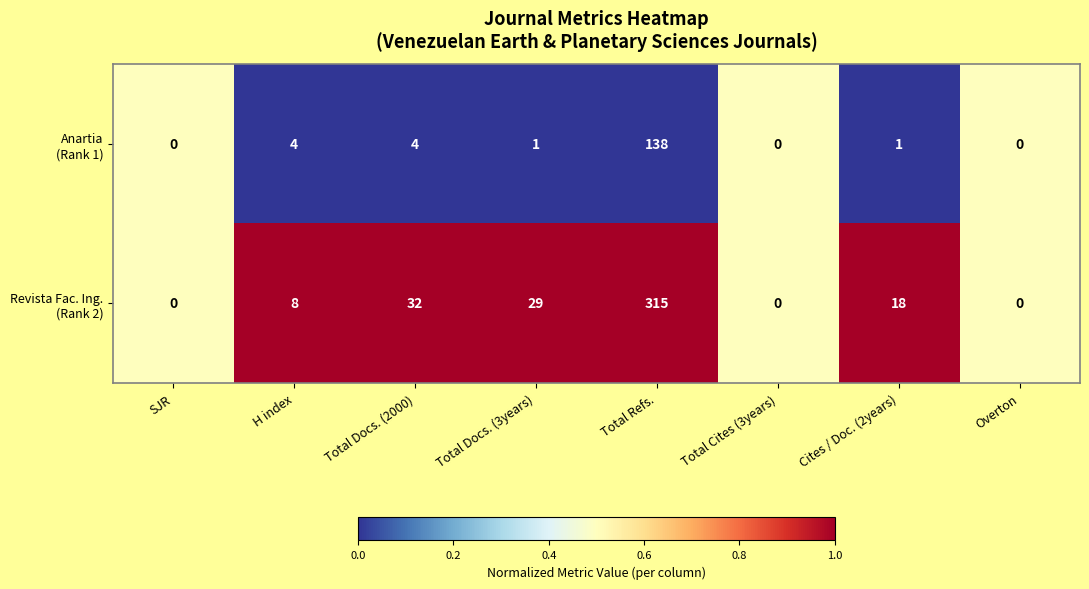

Which label corresponds to the largest value in the chart?

Total Refs.